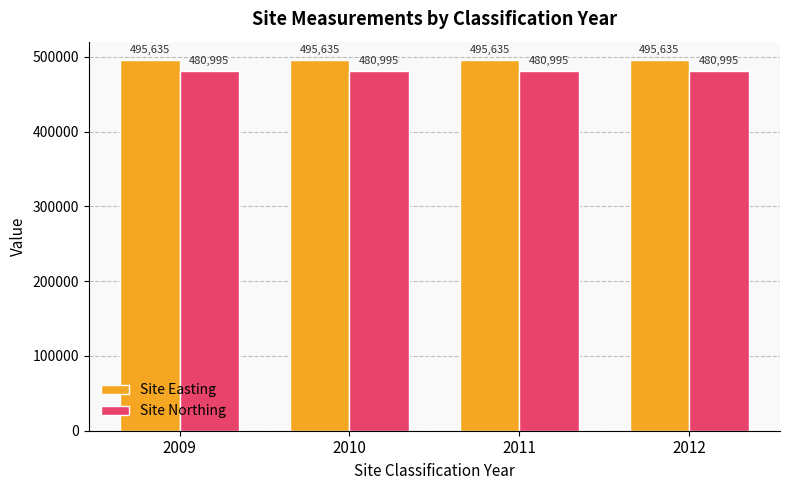

The value of Site Easting at 2009 is 495635. True or false?

True